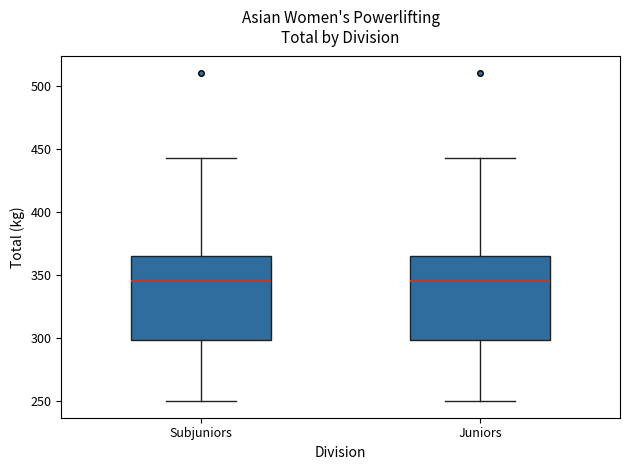

Where does the lower whisker of the box for Subjuniors end on the y-axis? The values are not printed on the chart, so give them approximately, as read against the axis.

250